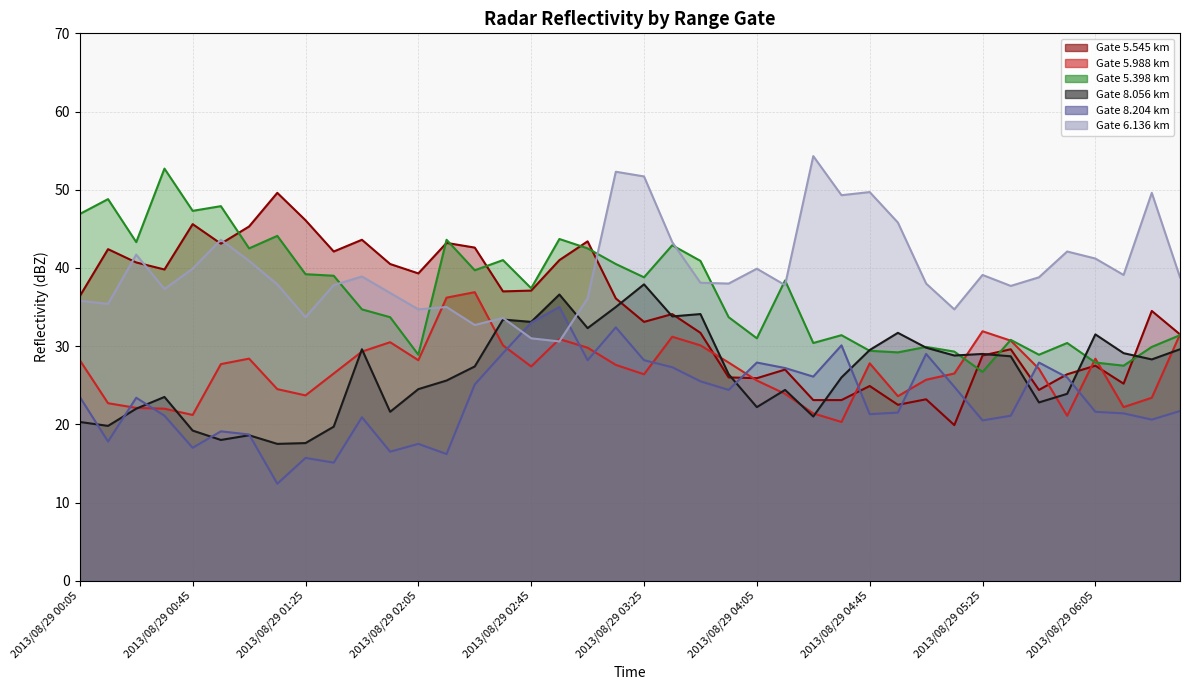

List the labels in order of 8.204 value, largest first.

2013/08/29 02:55, 2013/08/29 02:45, 2013/08/29 03:15, 2013/08/29 04:35, 2013/08/29 02:35, 2013/08/29 05:05, 2013/08/29 03:05, 2013/08/29 03:25, 2013/08/29 04:05, 2013/08/29 05:45, 2013/08/29 03:35, 2013/08/29 04:15, 2013/08/29 04:25, 2013/08/29 05:55, 2013/08/29 03:45, 2013/08/29 02:25, 2013/08/29 05:15, 2013/08/29 03:55, 2013/08/29 00:05, 2013/08/29 00:25, 2013/08/29 06:35, 2013/08/29 06:05, 2013/08/29 04:55, 2013/08/29 06:15, 2013/08/29 04:45, 2013/08/29 00:35, 2013/08/29 05:35, 2013/08/29 01:45, 2013/08/29 06:25, 2013/08/29 05:25, 2013/08/29 00:55, 2013/08/29 01:05, 2013/08/29 00:15, 2013/08/29 02:05, 2013/08/29 00:45, 2013/08/29 01:55, 2013/08/29 02:15, 2013/08/29 01:25, 2013/08/29 01:35, 2013/08/29 01:15